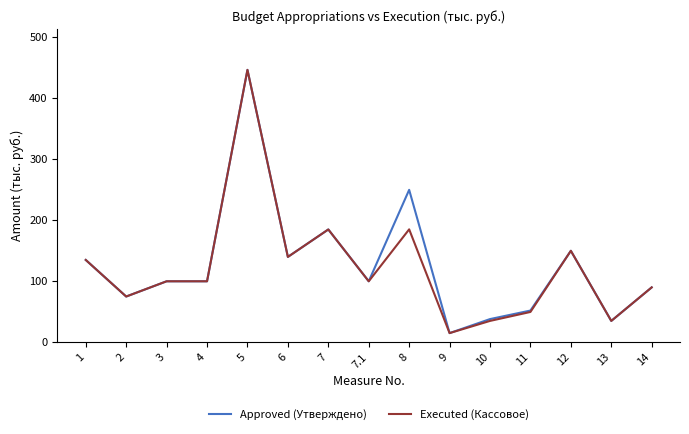

The Approved (Утверждено) series shows 14.3 at 13. True or false?

False